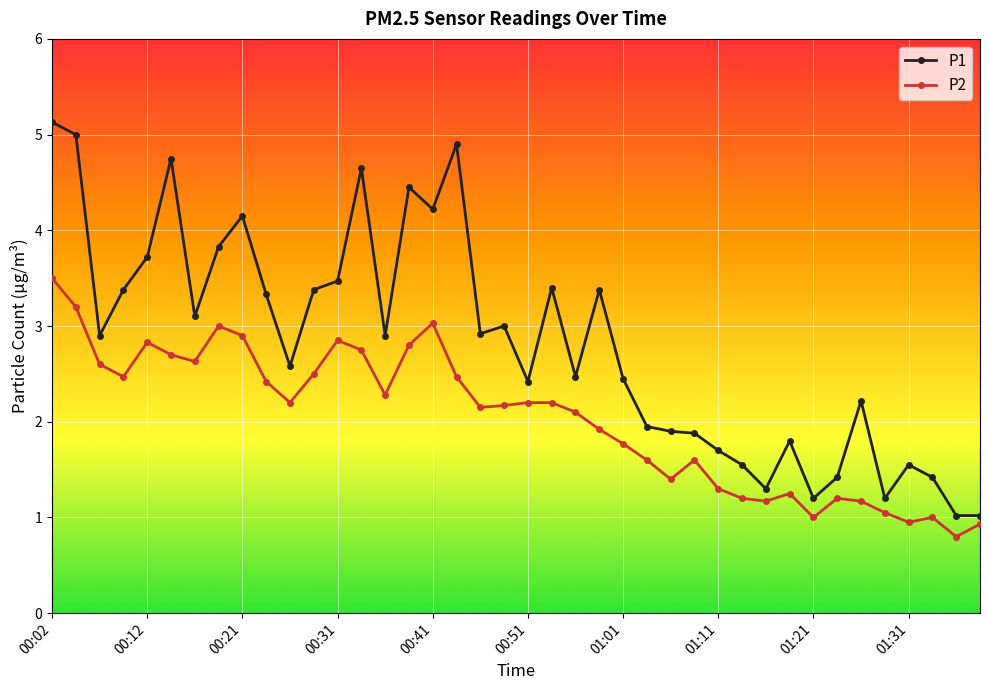

True or false: P1 has more than 0 points higher than both neighbors.

True